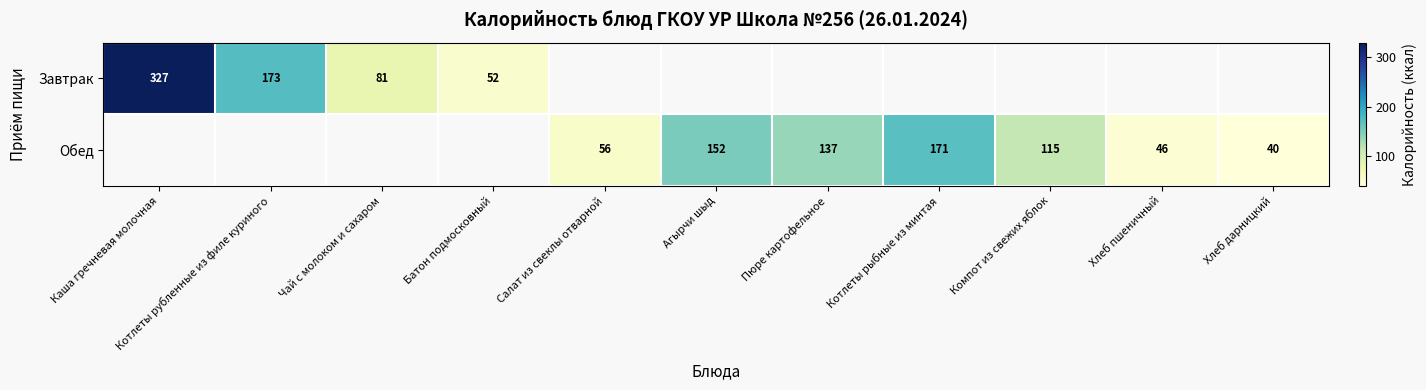

What is the sum of the Завтрак values at Батон подмосковный and Каша гречневая молочная?

379